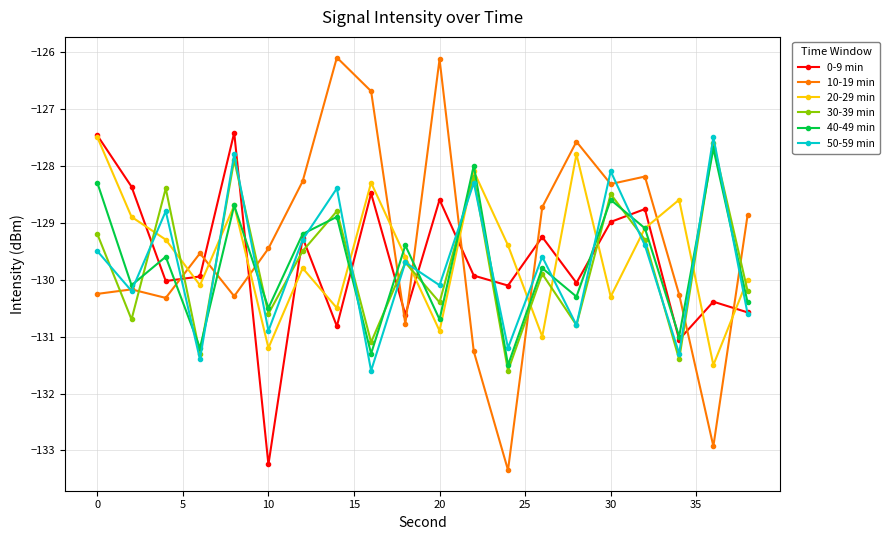

Does the chart display data point markers on the line(s)?

Yes